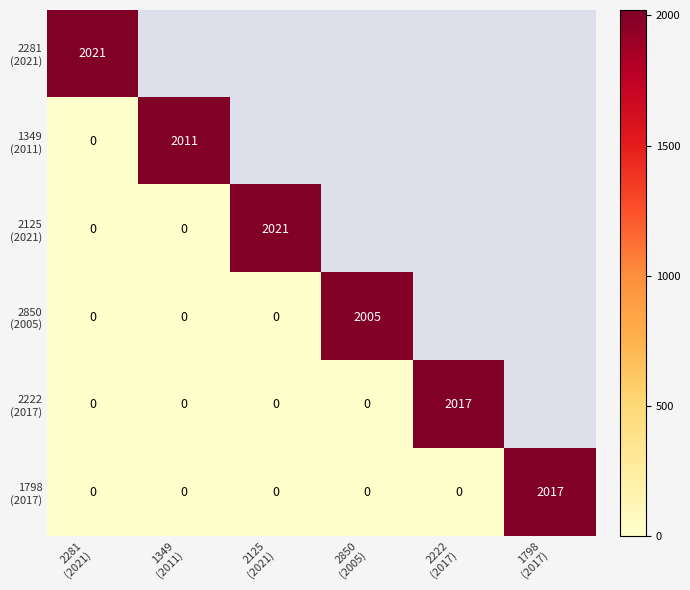

What is the difference between the maximum and minimum values in the 1349 (2011) series?

2011